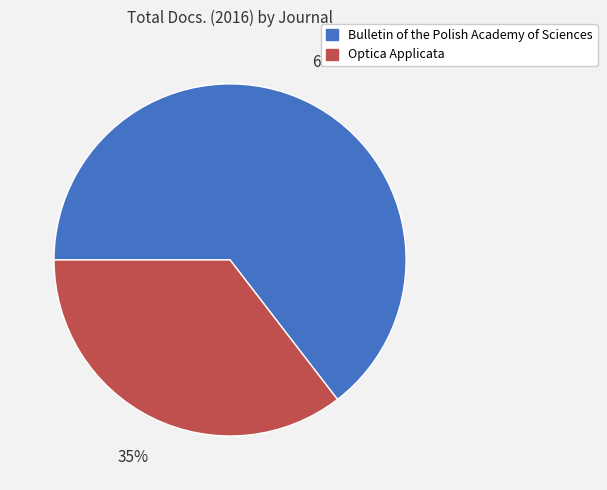

Is the sum of Optica Applicata and Bulletin of the Polish Academy of Sciences greater than half?

Yes